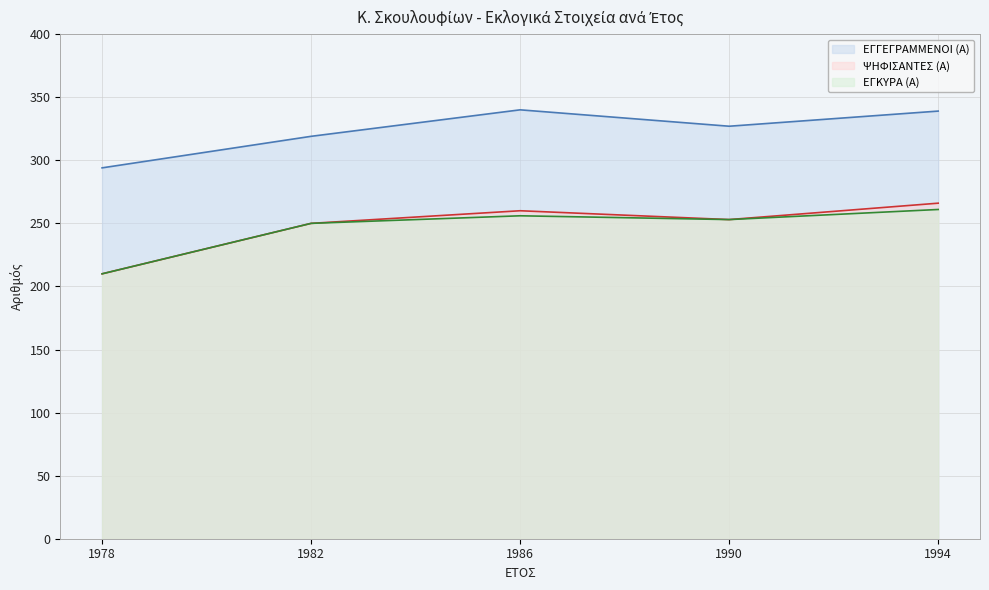

How many lines are shown in the chart?

3